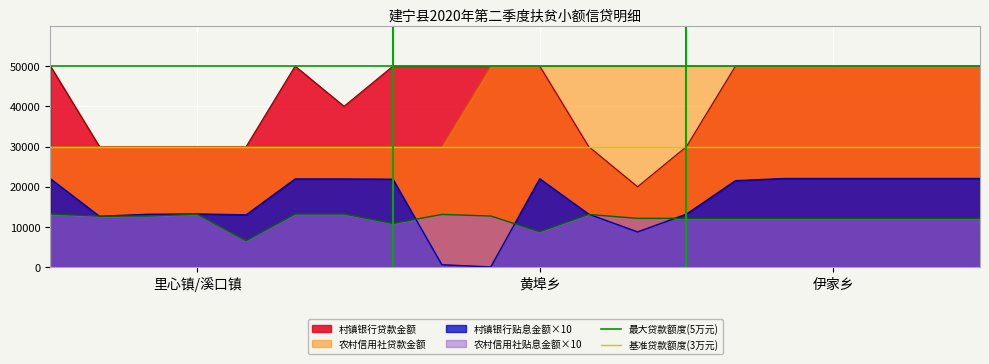

True or false: 村镇银行贴息金额×10 and 村镇银行贷款金额 cross at least once.

False